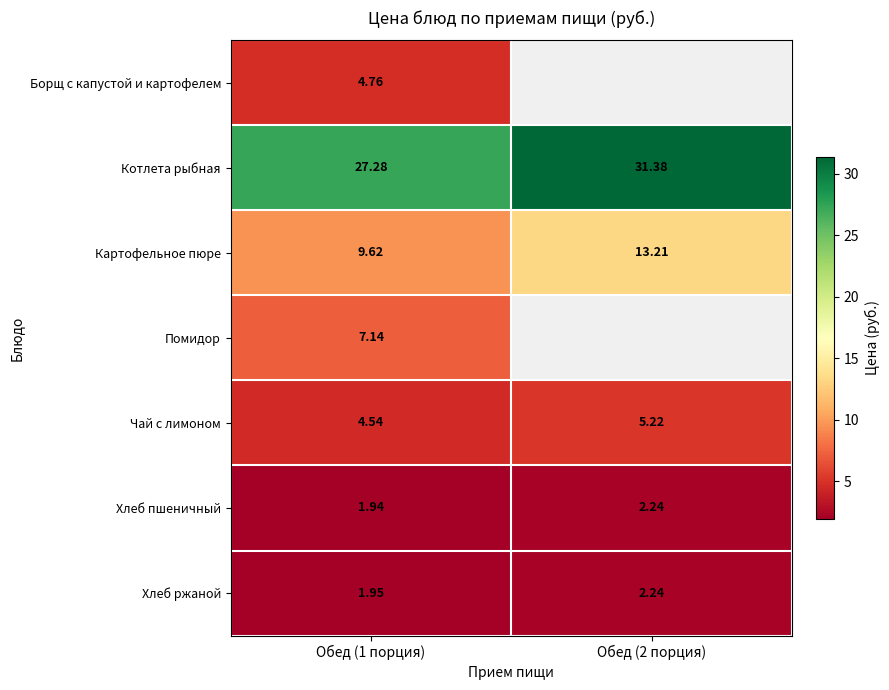

Which category has the lowest value in the Картофельное пюре series?

Обед (1 порция)